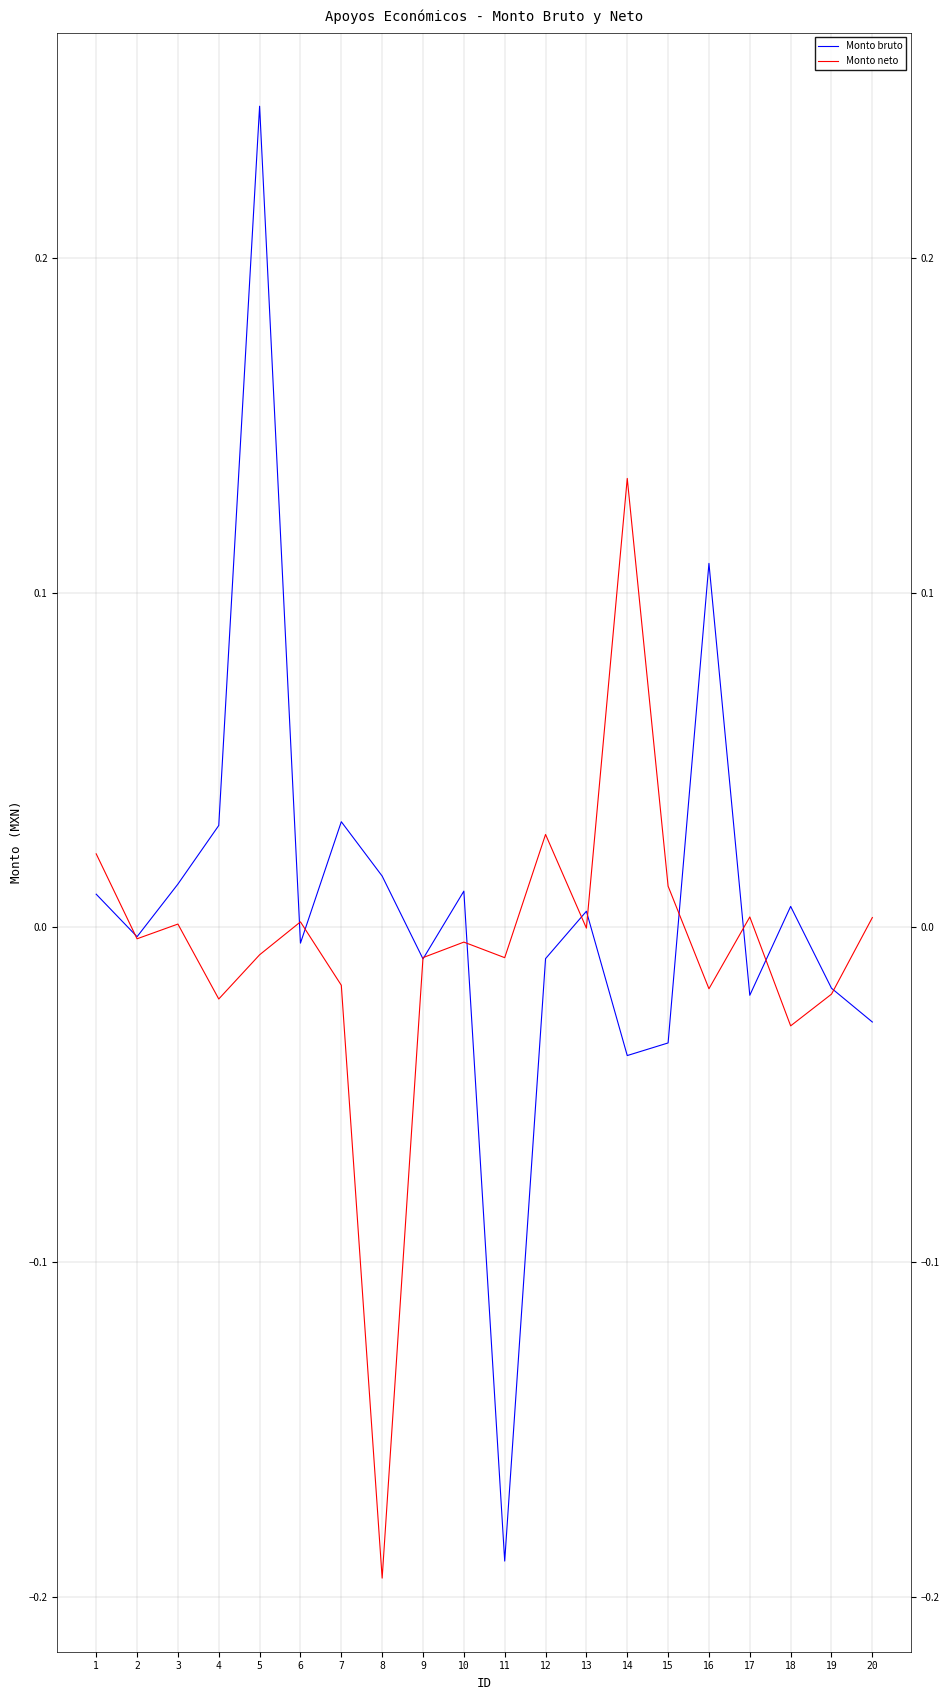

Which series has the largest range (max minus min)?

Monto bruto